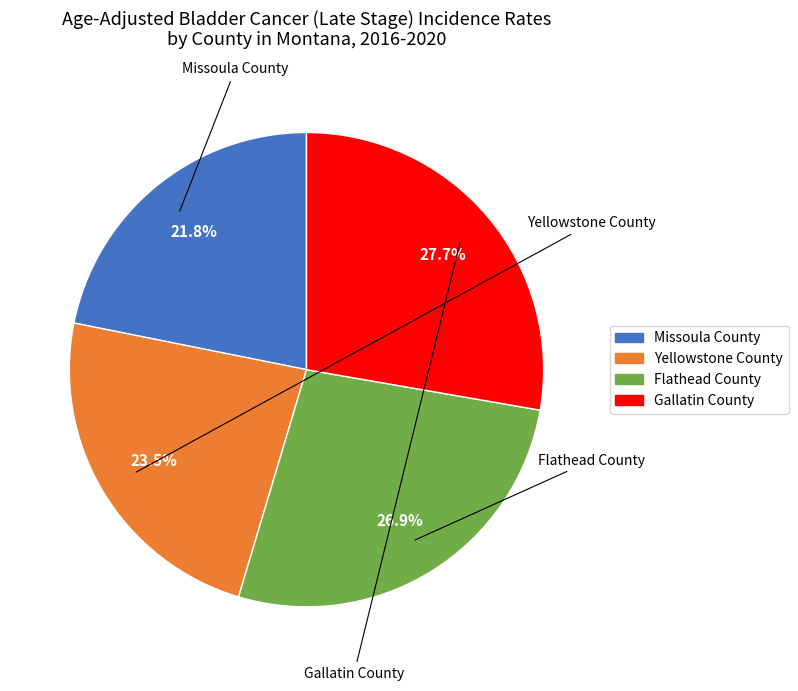

To the nearest percent, what is the combined percentage of Yellowstone County and Flathead County?

50%